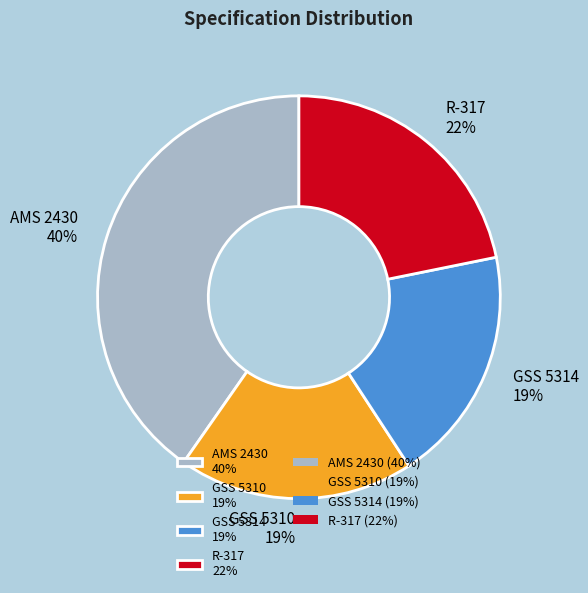

To the nearest percent, what is the difference between the largest and smallest slice percentages?

21%